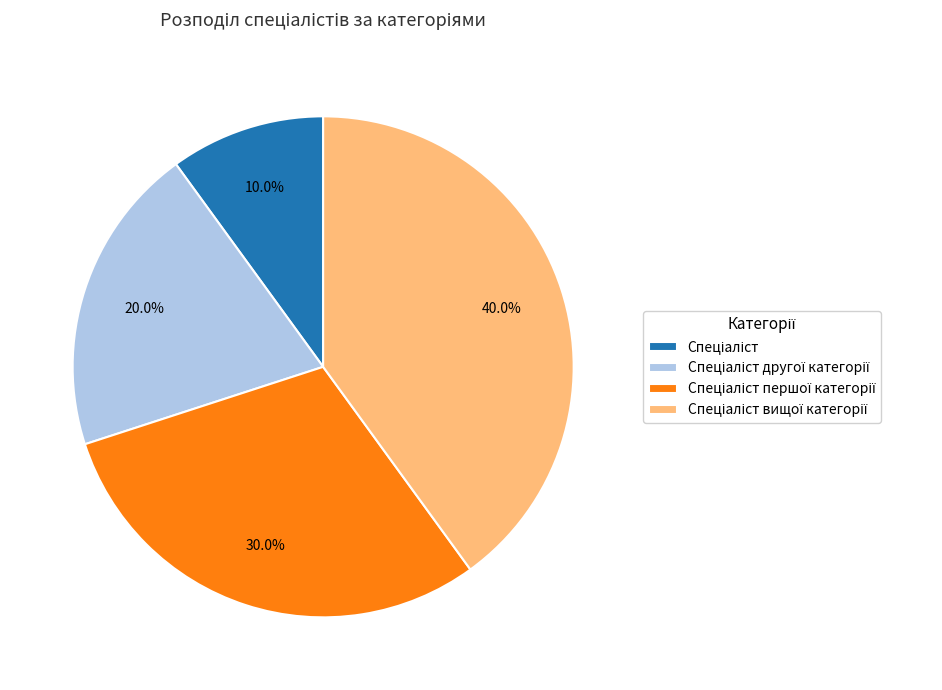

Count the number of slices in the pie.

4